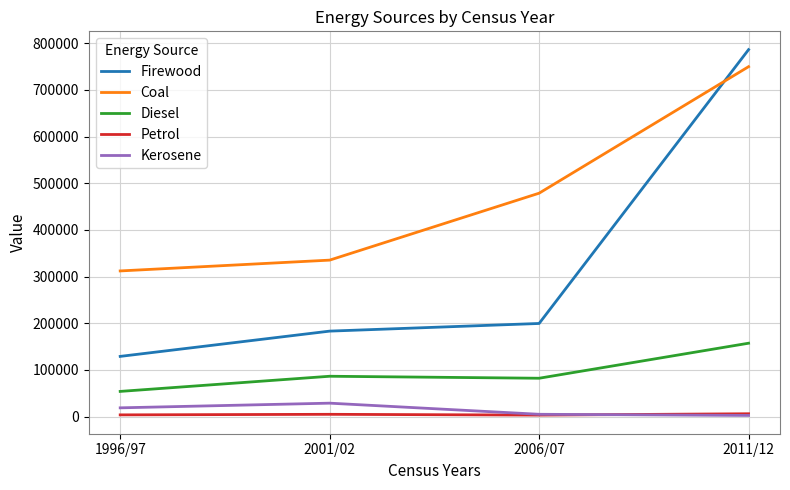

The Coal series shows 115424 at 2001/02. True or false?

False